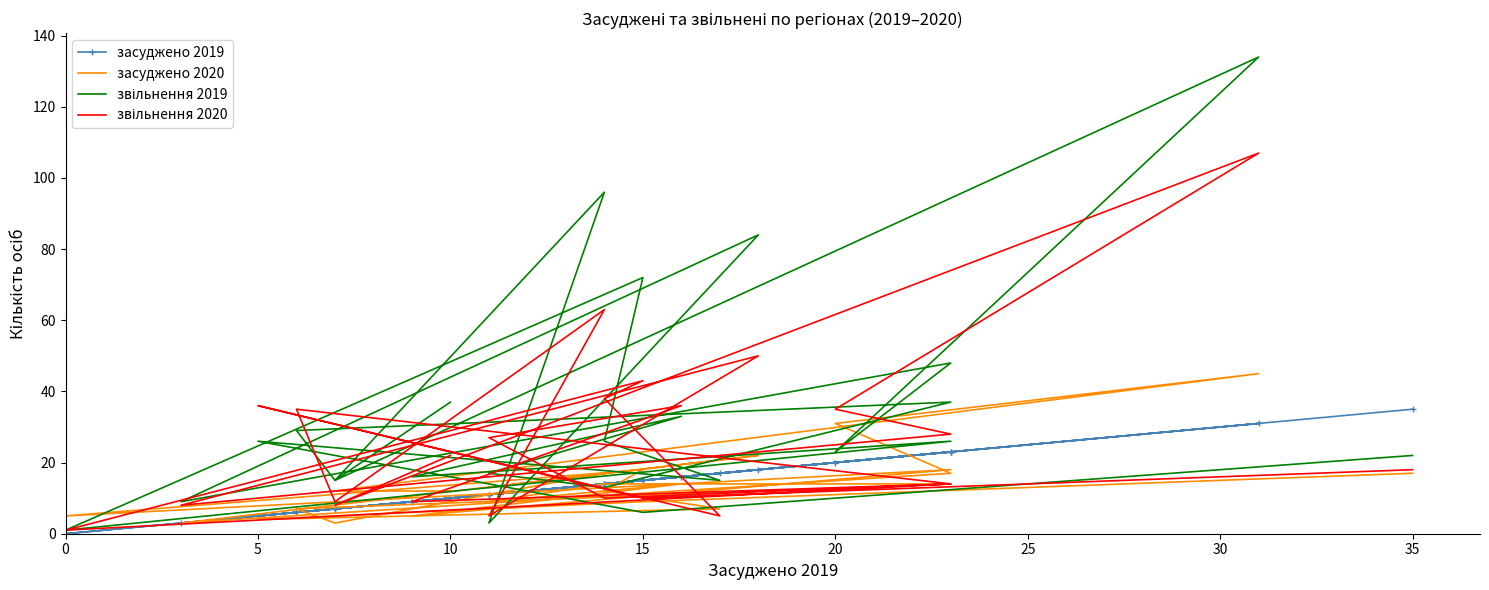

What is the greatest value displayed?

134